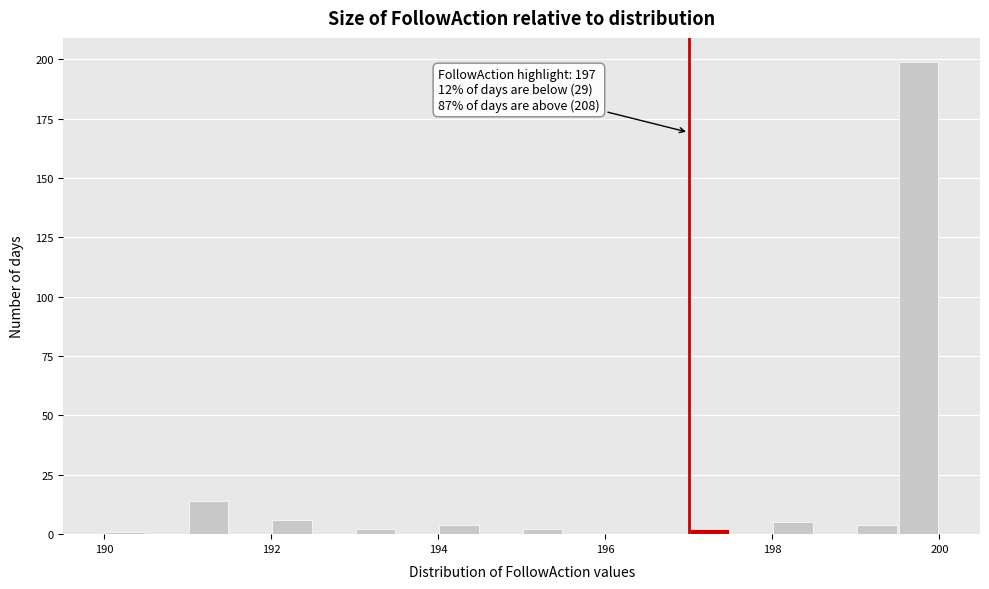

Around what value on the x-axis is the tallest bar? Give the approximate position of its centre, as read against the axis.

199.8